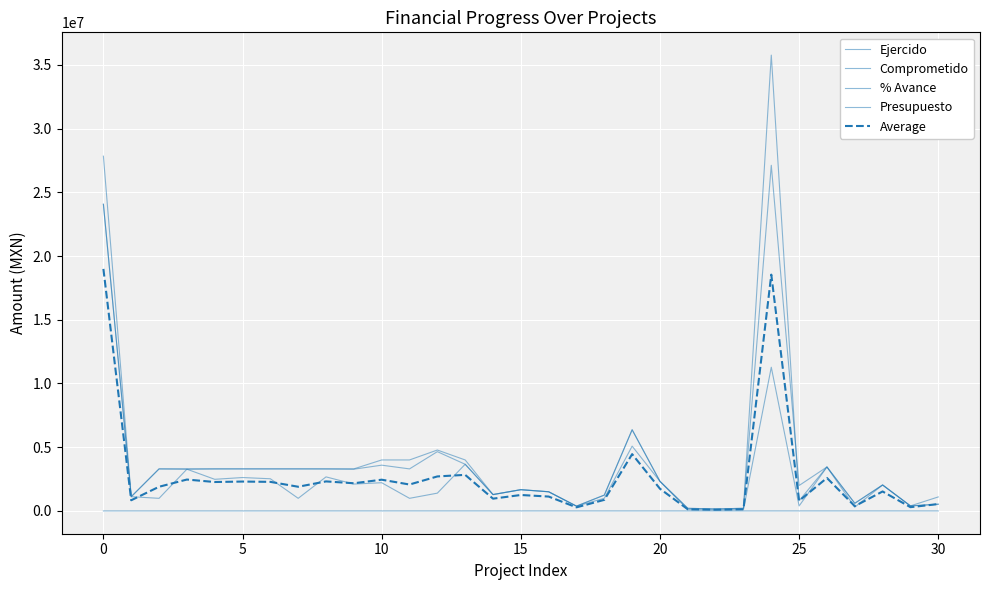

Which category has the highest value across all series?

24